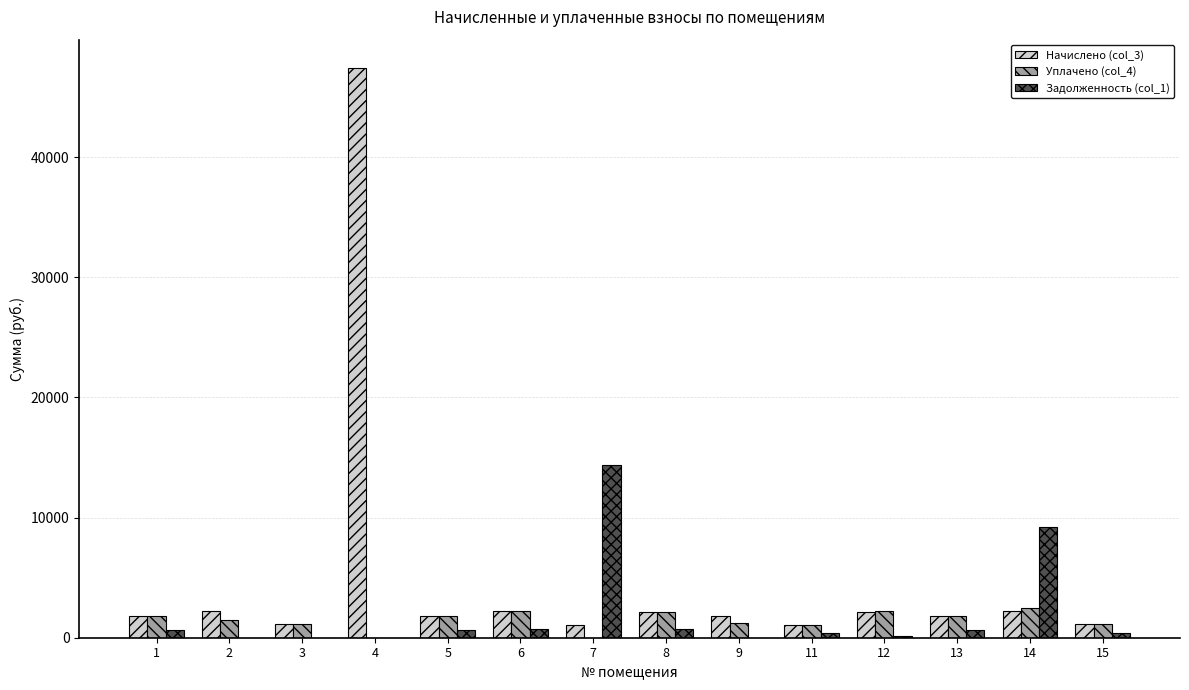

Are the bars horizontal?

No